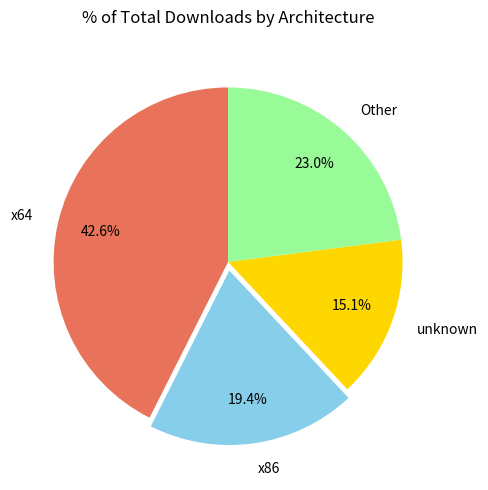

Is there any slice that represents more than half of the pie?

No